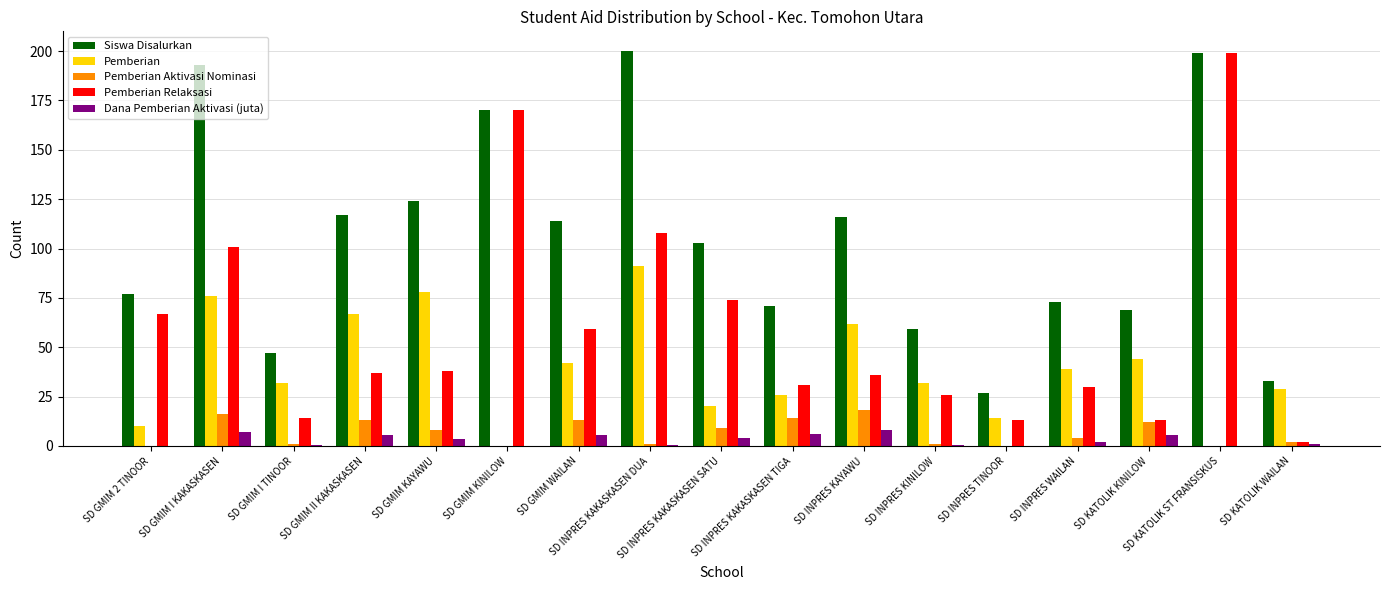

Are the bars grouped side by side (vs. stacked)?

Yes